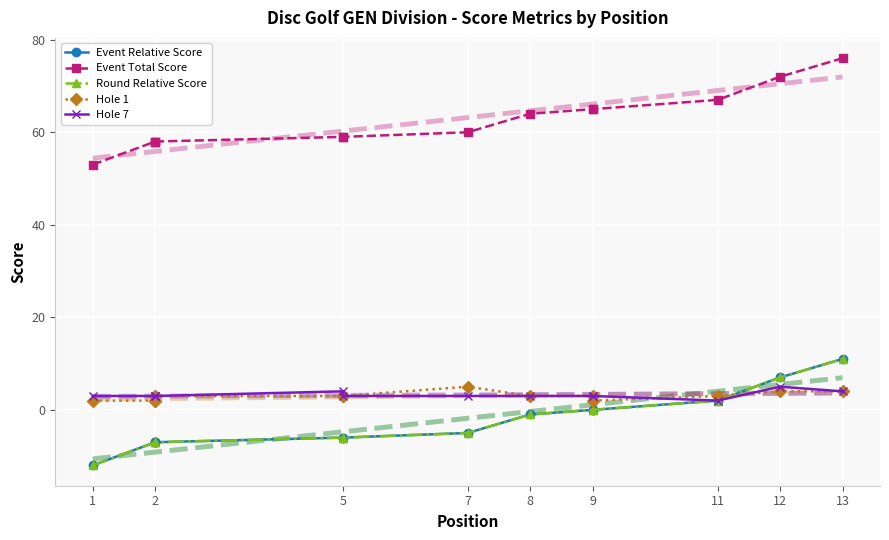

True or false: Hole 7 and Hole 1 cross at least once.

True